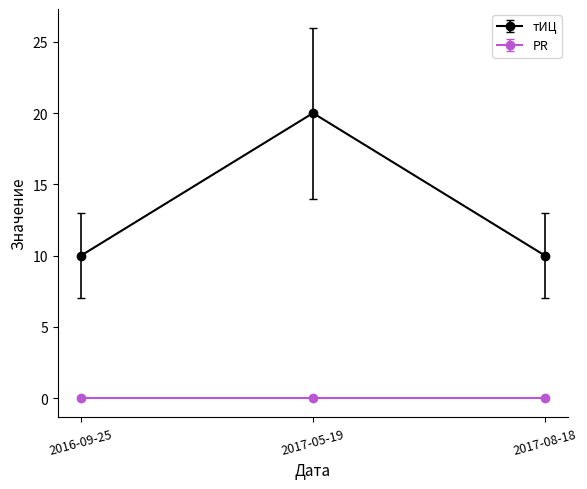

Rank the series at 2016-09-25 from highest to lowest value.

тИЦ, PR